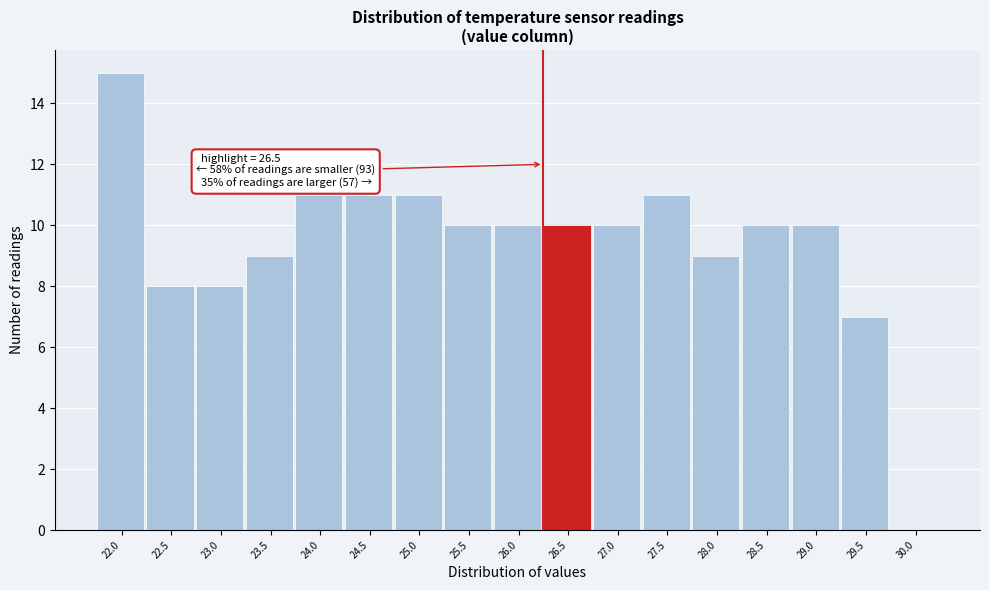

Reading right to left, list all the values displayed in this chart.

30.0=0	29.5=7	29.0=10	28.5=10	28.0=9	27.5=11	27.0=10	26.5=10	26.0=10	25.5=10	25.0=11	24.5=11	24.0=11	23.5=9	23.0=8	22.5=8	22.0=15